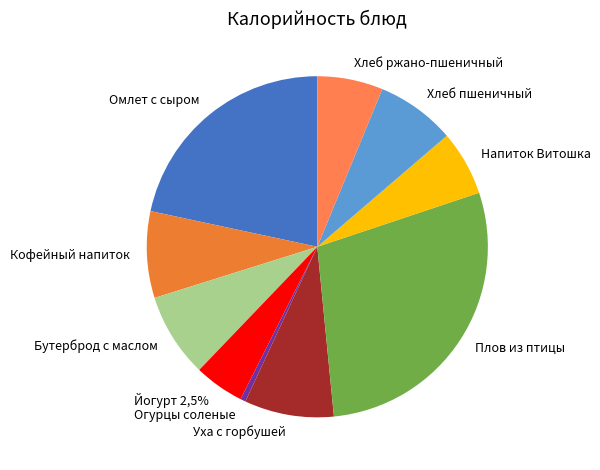

Which has a higher value, Уха с горбушей or Огурцы соленые?

Уха с горбушей